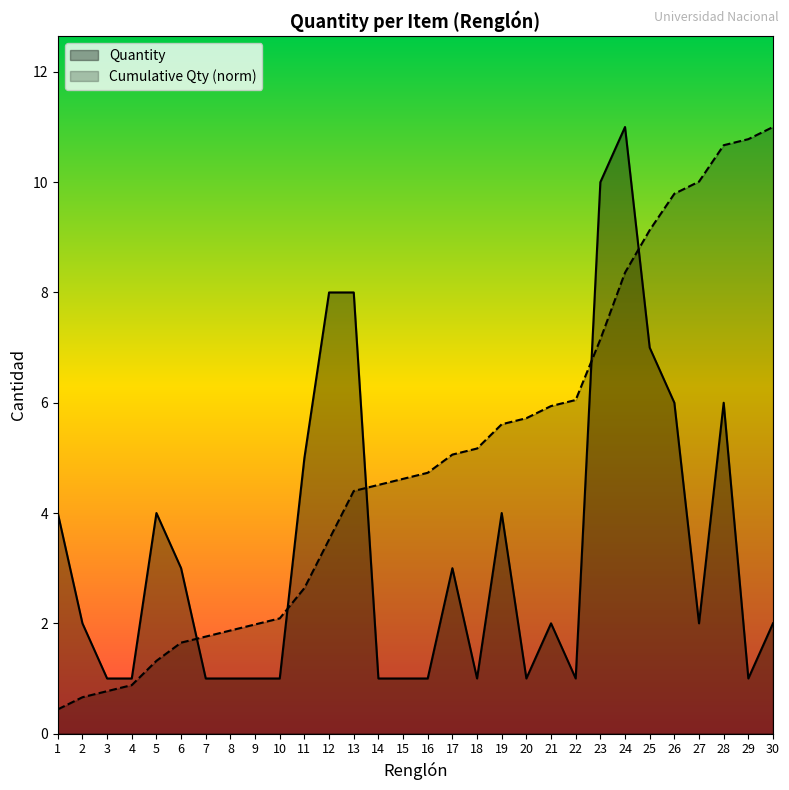

Is it true that Cumulative Qty (norm) equals 4.6 at 15?

True